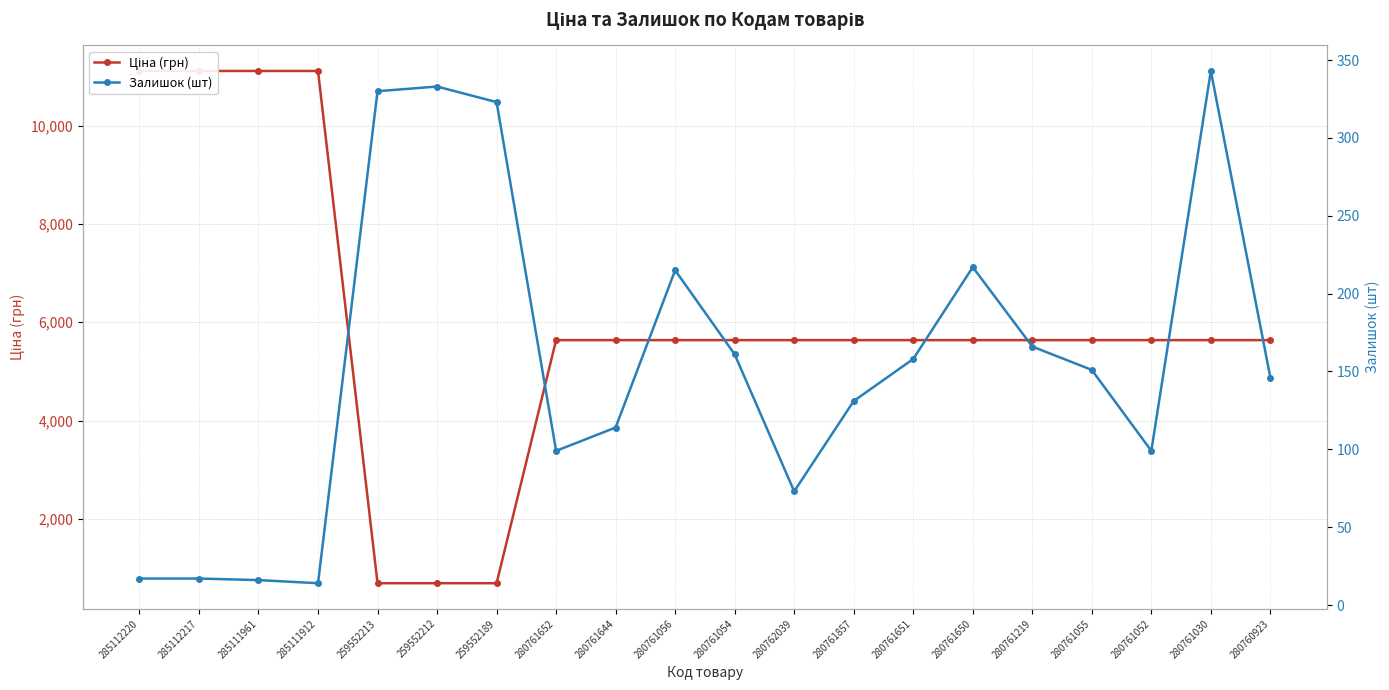

List the labels in order of Залишок (шт) value, largest first.

280761030, 259552212, 259552213, 259552189, 280761650, 280761056, 280761219, 280761054, 280761651, 280761055, 280760923, 280761857, 280761644, 280761652, 280761052, 280762039, 285112220, 285112217, 285111961, 285111912